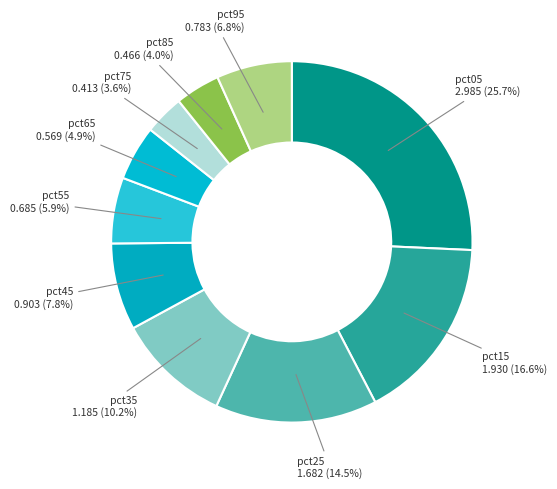

What is the largest slice in the pie chart?

pct05